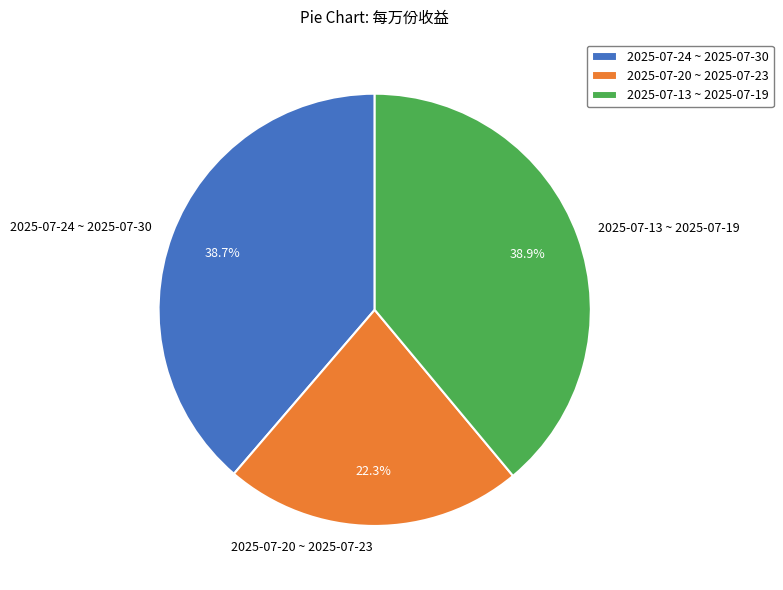

Is there any slice that represents more than half of the pie?

No